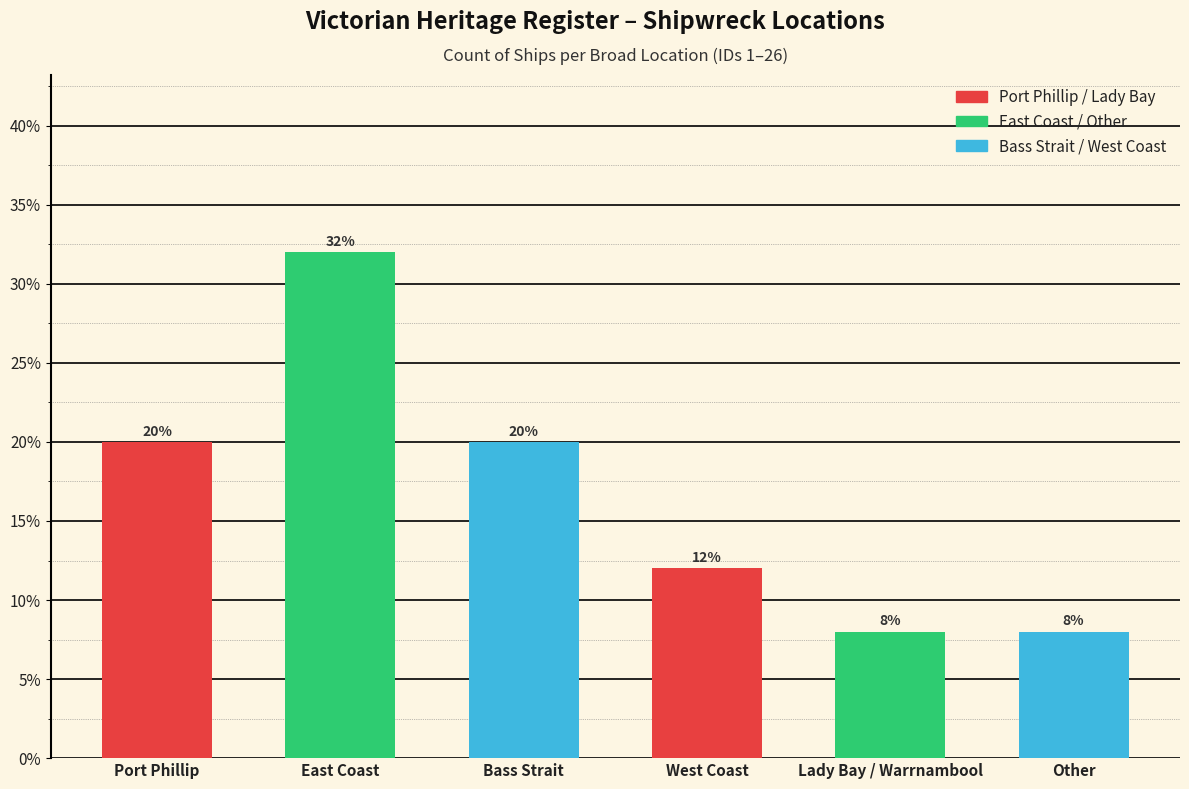

What is the difference between the second highest and minimum values?

0.1